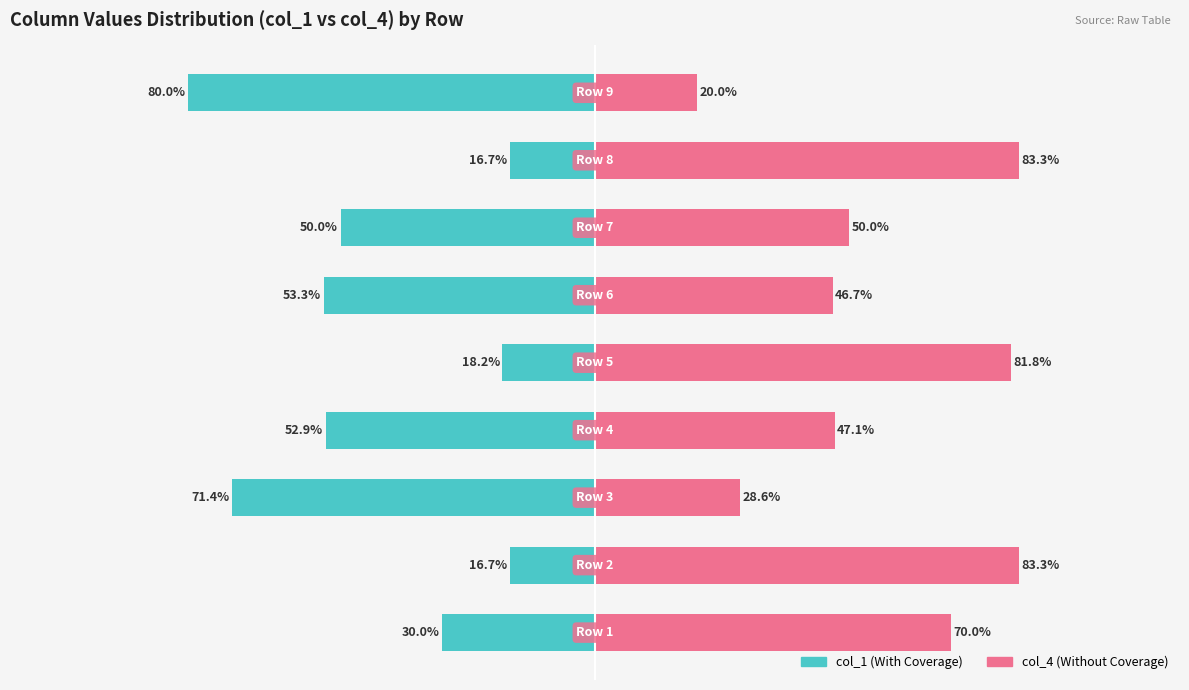

At which category is the sum across all series the highest?

1